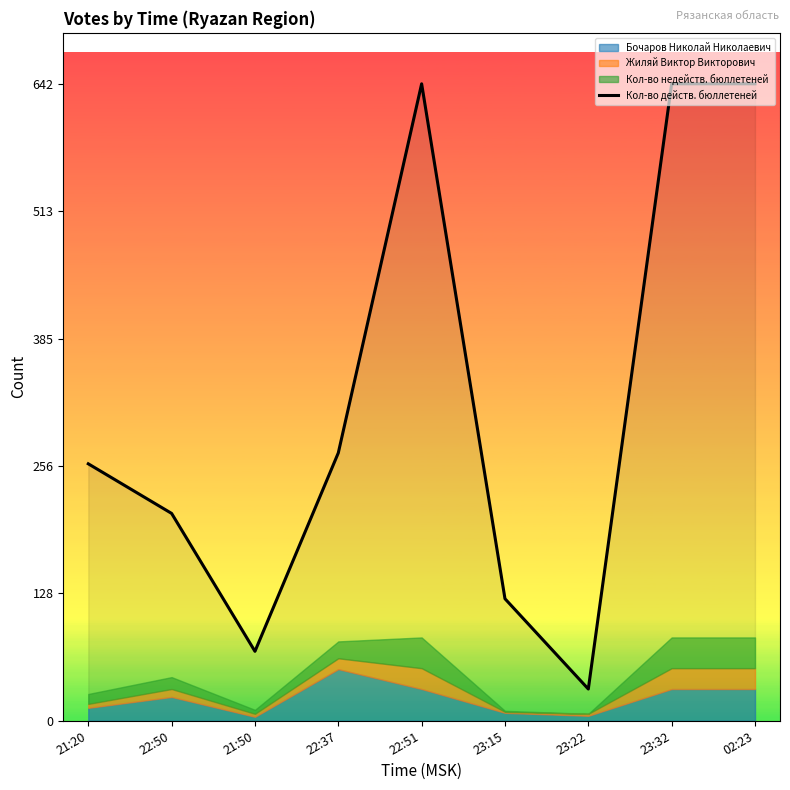

How many values are below 259?

4